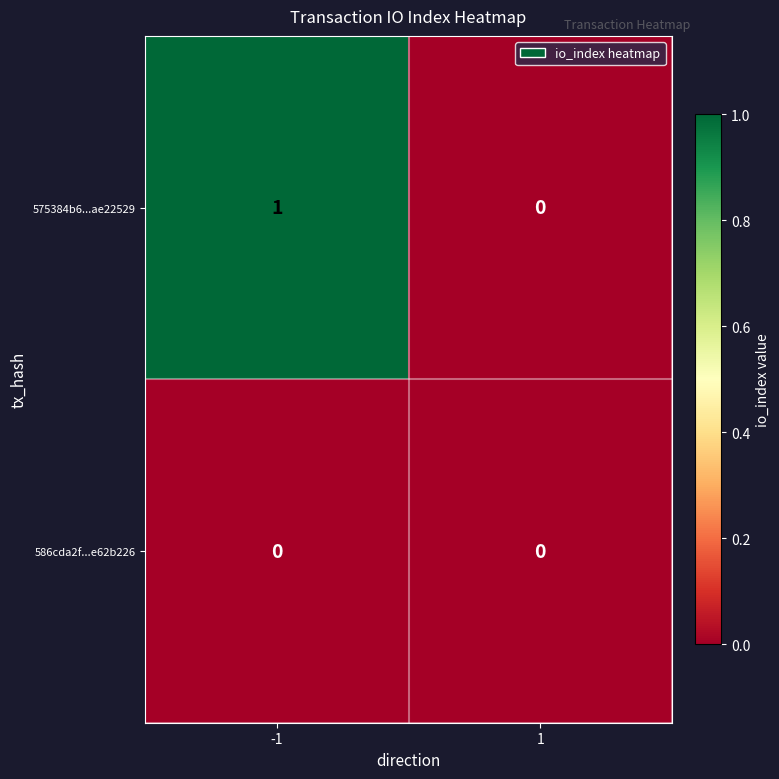

Which label corresponds to the largest value in the chart?

-1